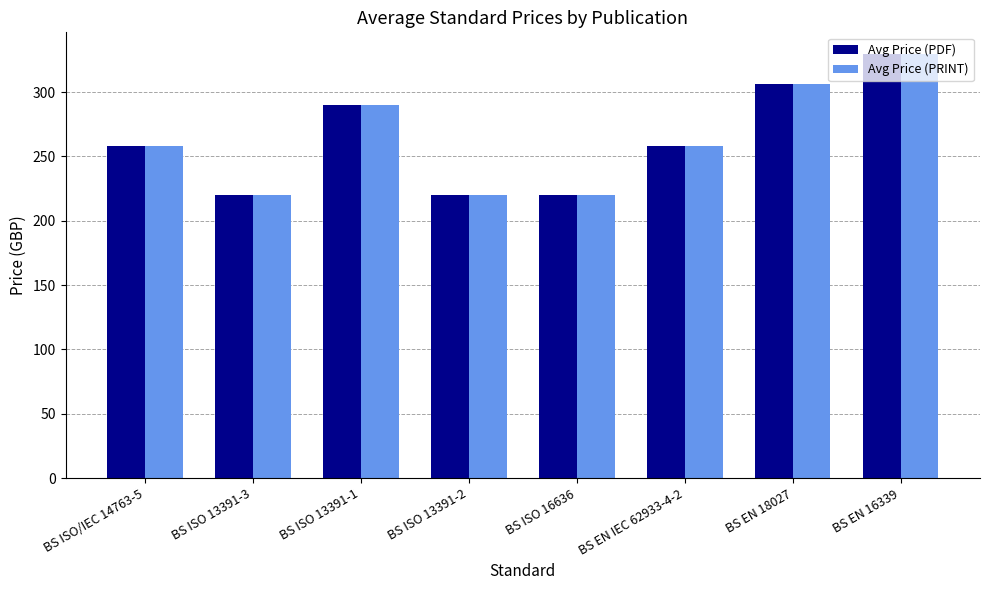

What is the average value of the Avg Price (PDF) series?

263